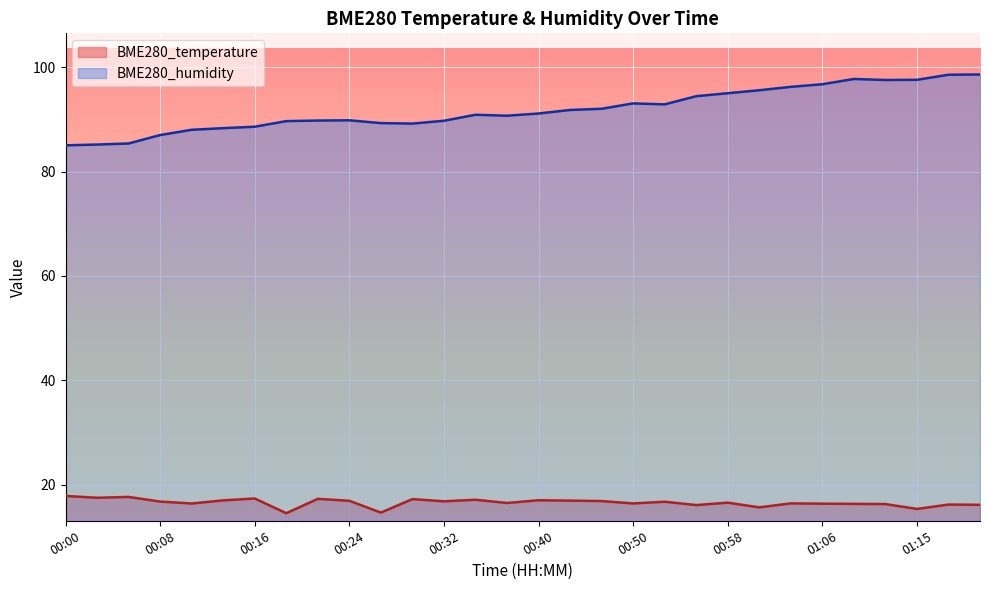

True or false: BME280_humidity and BME280_temperature intersect in this chart.

False